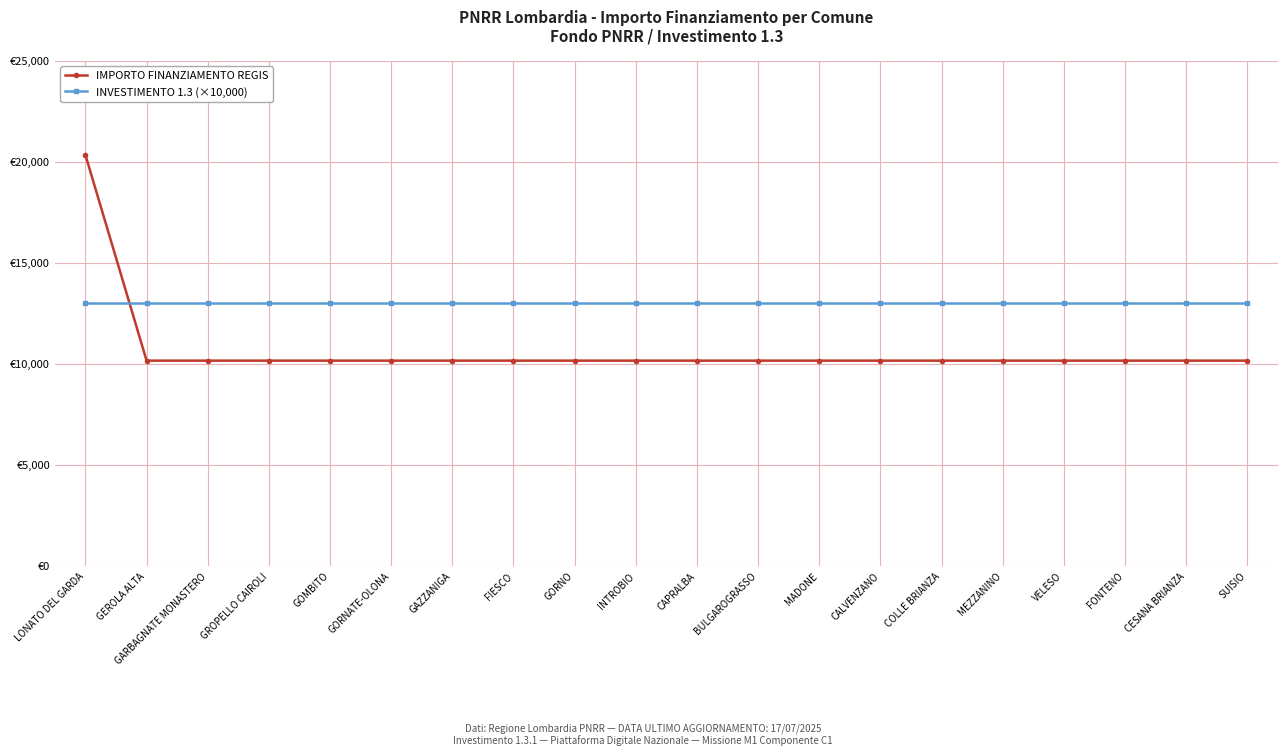

Does the chart have visible grid lines?

Yes